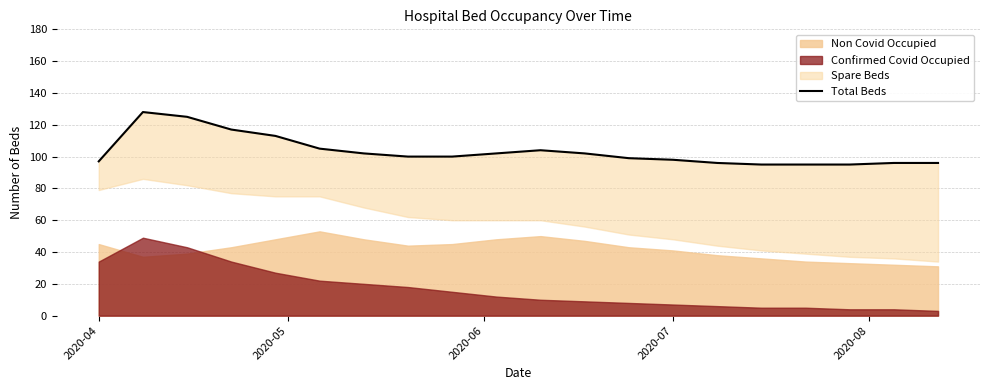

What is the average value?

103